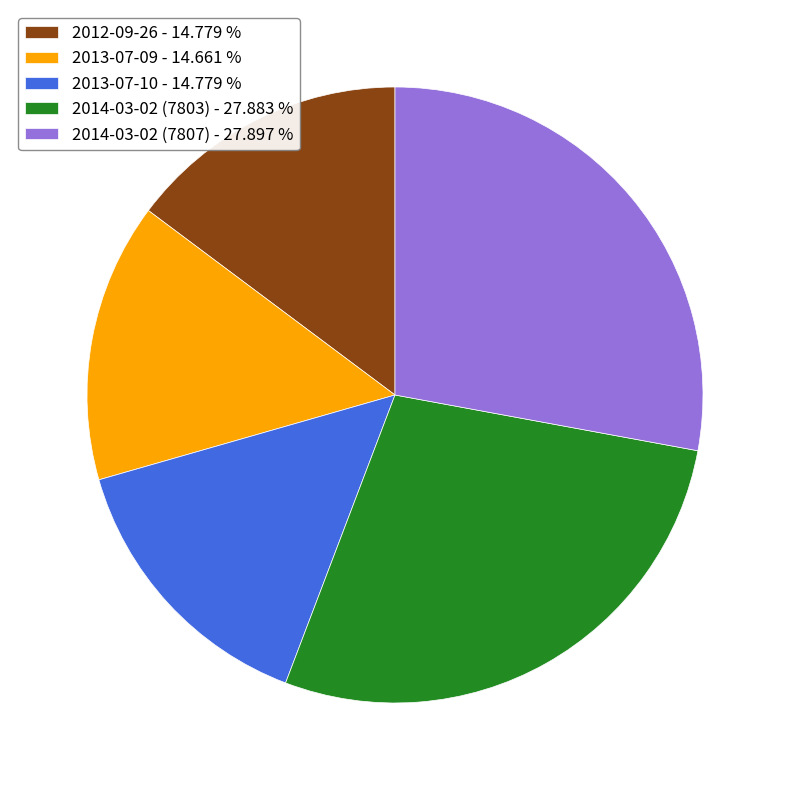

How many segments does this pie chart have?

5